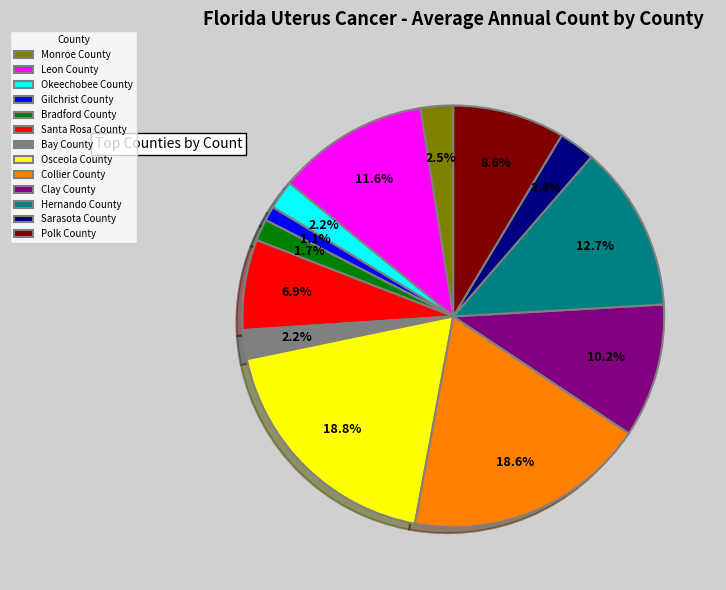

Which category has the smallest portion of the pie?

Gilchrist County